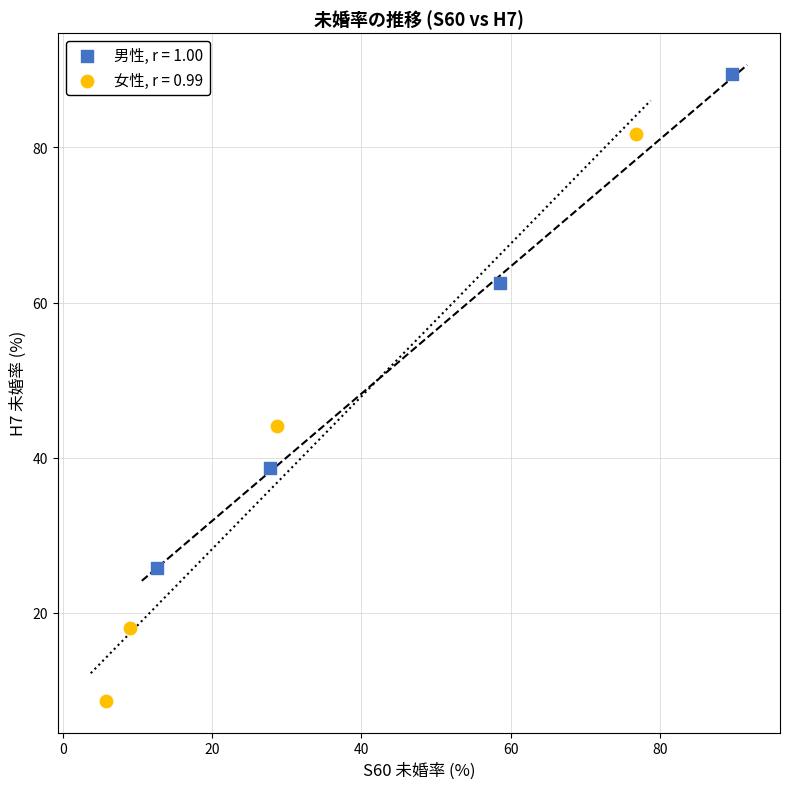

What are all the series names shown in the legend?

男性, r = 1.00, 女性, r = 0.99